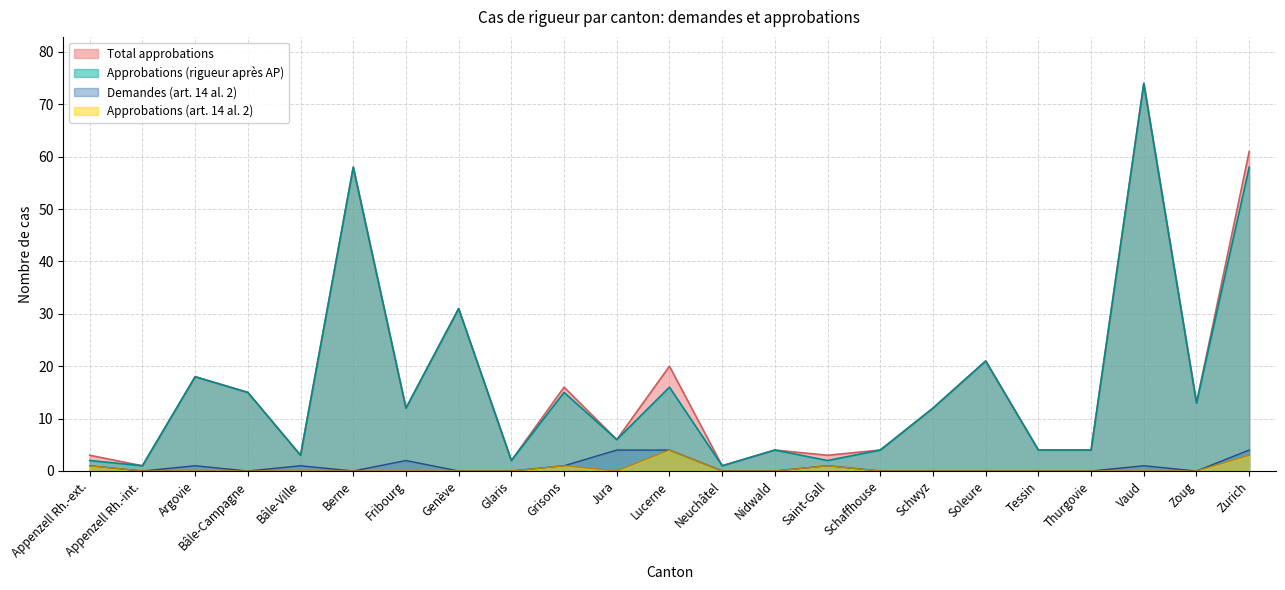

Reading left to right, extract all data points from this chart.

Total approbations: Appenzell Rh.-ext.=3	Appenzell Rh.-int.=1	Argovie=18	Bâle-Campagne=15	Bâle-Ville=3	Berne=58	Fribourg=12	Genève=31	Glaris=2	Grisons=16	Jura=6	Lucerne=20	Neuchâtel=1	Nidwald=4	Saint-Gall=3	Schaffhouse=4	Schwyz=12	Soleure=21	Tessin=4	Thurgovie=4	Vaud=74	Zoug=13	Zurich=61
Approbations (rigueur après AP): Appenzell Rh.-ext.=2	Appenzell Rh.-int.=1	Argovie=18	Bâle-Campagne=15	Bâle-Ville=3	Berne=58	Fribourg=12	Genève=31	Glaris=2	Grisons=15	Jura=6	Lucerne=16	Neuchâtel=1	Nidwald=4	Saint-Gall=2	Schaffhouse=4	Schwyz=12	Soleure=21	Tessin=4	Thurgovie=4	Vaud=74	Zoug=13	Zurich=58
Demandes (art. 14 al. 2): Appenzell Rh.-ext.=1	Appenzell Rh.-int.=0	Argovie=1	Bâle-Campagne=0	Bâle-Ville=1	Berne=0	Fribourg=2	Genève=0	Glaris=0	Grisons=1	Jura=4	Lucerne=4	Neuchâtel=0	Nidwald=0	Saint-Gall=1	Schaffhouse=0	Schwyz=0	Soleure=0	Tessin=0	Thurgovie=0	Vaud=1	Zoug=0	Zurich=4
Approbations (art. 14 al. 2): Appenzell Rh.-ext.=1	Appenzell Rh.-int.=0	Argovie=0	Bâle-Campagne=0	Bâle-Ville=0	Berne=0	Fribourg=0	Genève=0	Glaris=0	Grisons=1	Jura=0	Lucerne=4	Neuchâtel=0	Nidwald=0	Saint-Gall=1	Schaffhouse=0	Schwyz=0	Soleure=0	Tessin=0	Thurgovie=0	Vaud=0	Zoug=0	Zurich=3